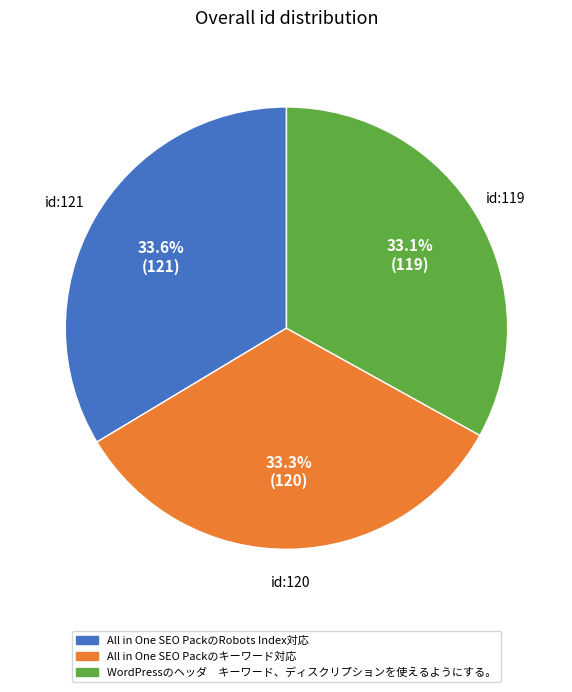

Count the number of slices in the pie.

3